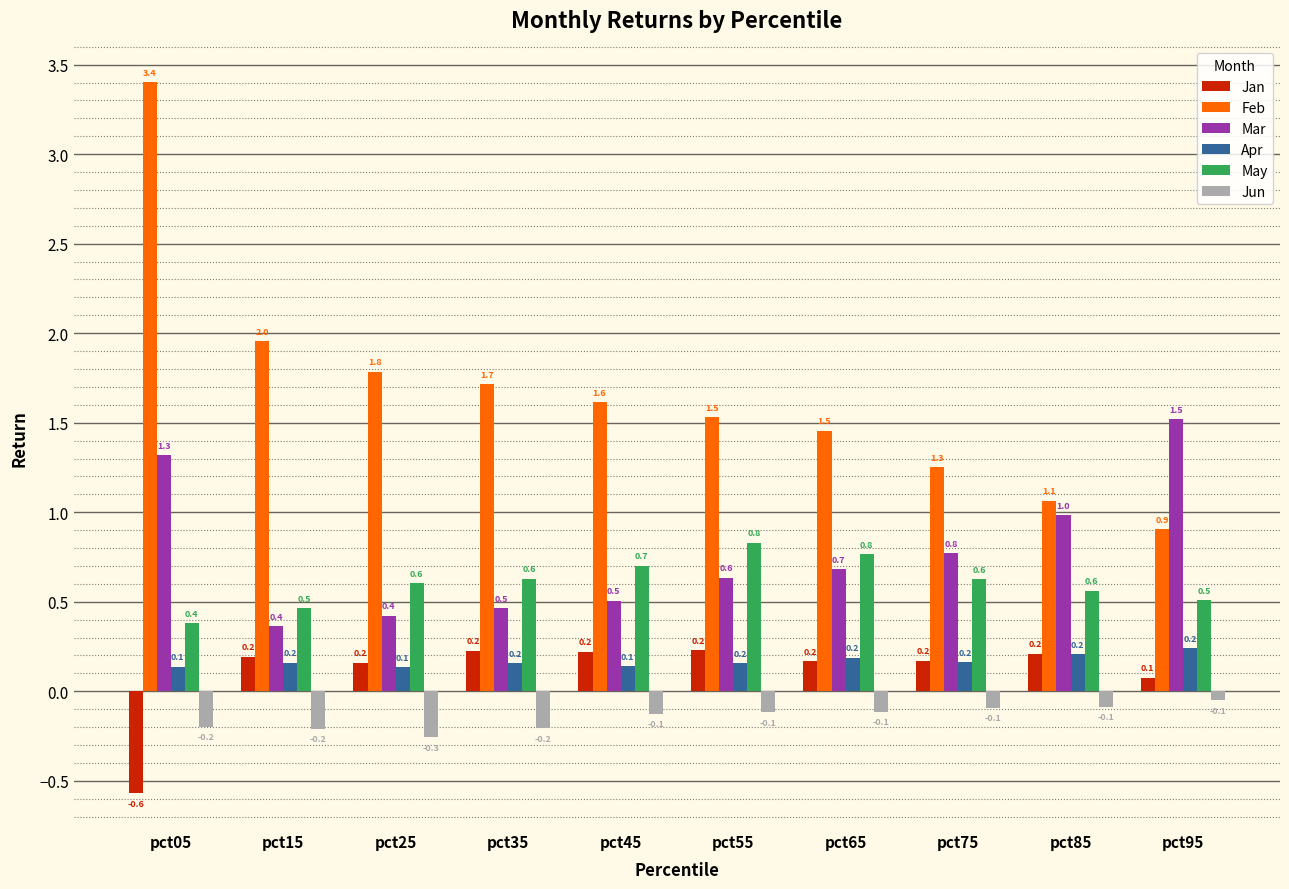

The value of Feb at pct35 is 0.5. True or false?

False